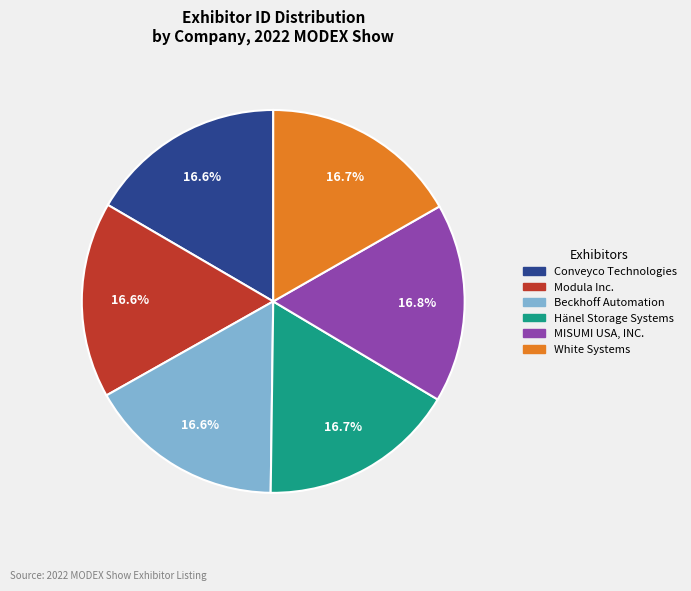

Does Beckhoff Automation account for over 50% of the chart?

No